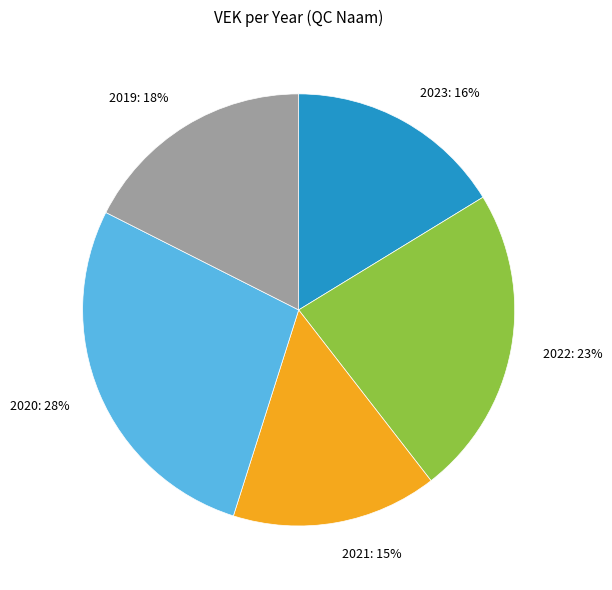

What percentage is the 2020 slice, to the nearest percent?

28%